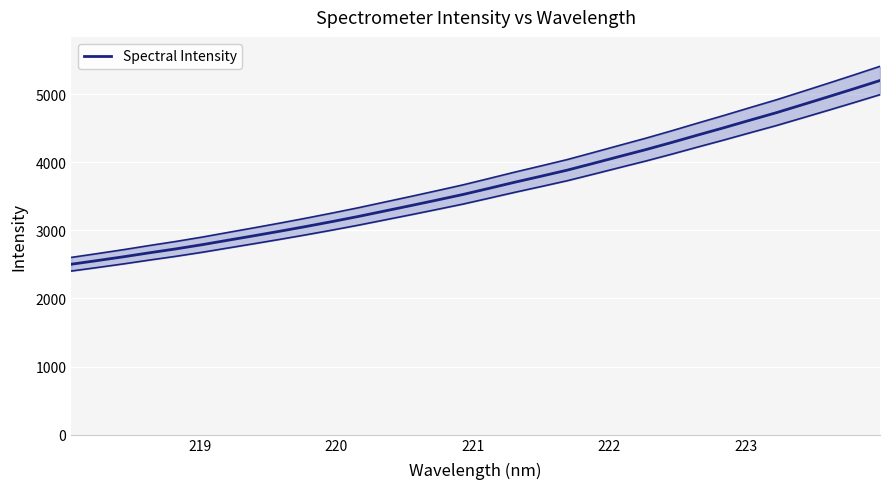

What is the value of the 19th point from the left?

3795.5